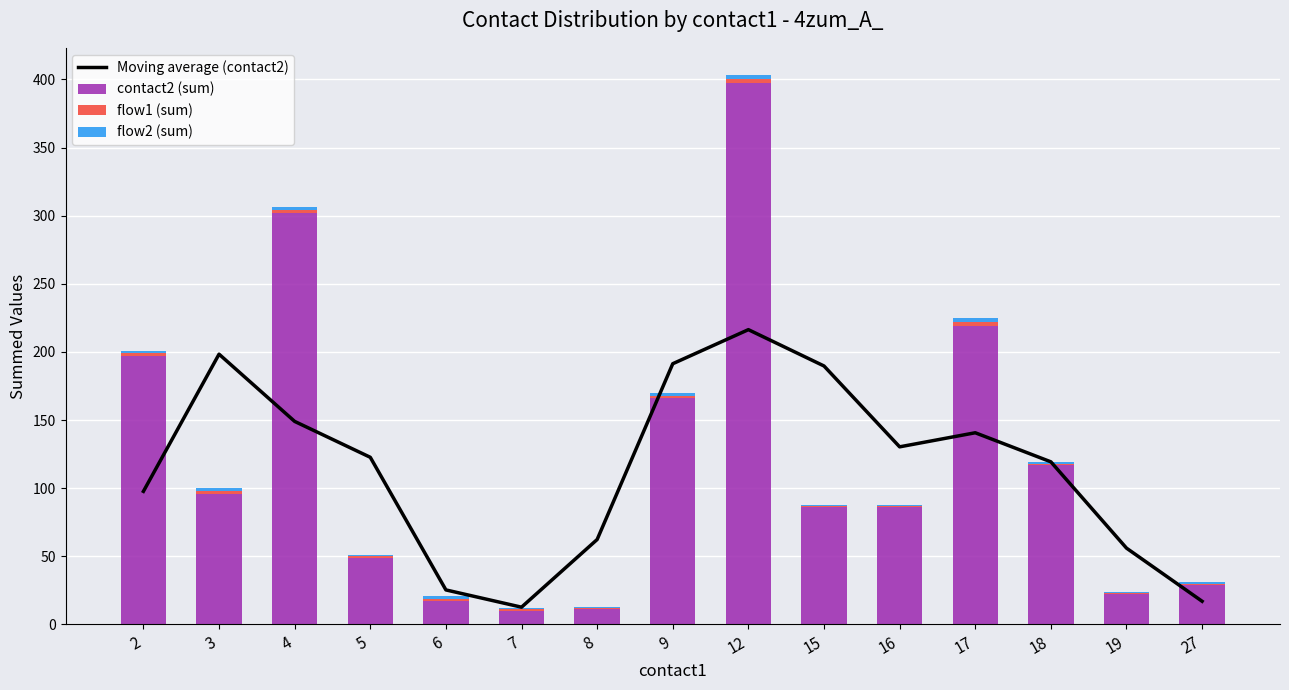

How many data points in Moving average (contact2) are less than 122?

7